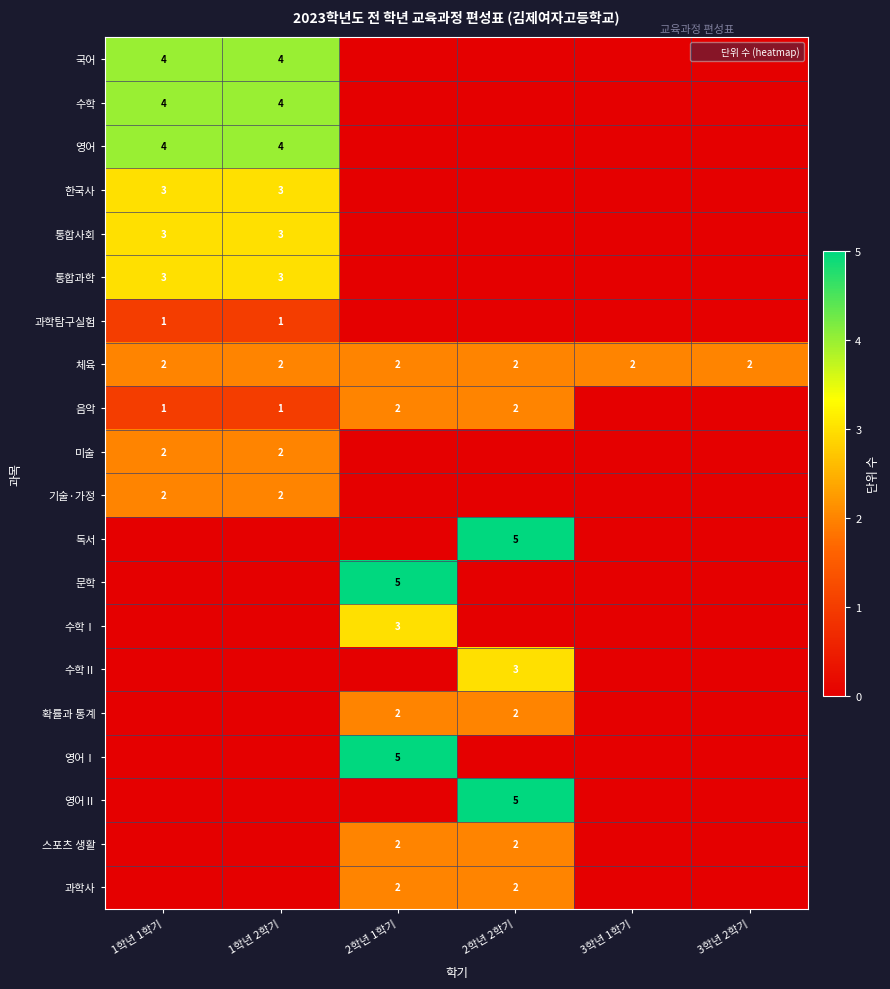

How many 영어 values are between 0 and 4?

6